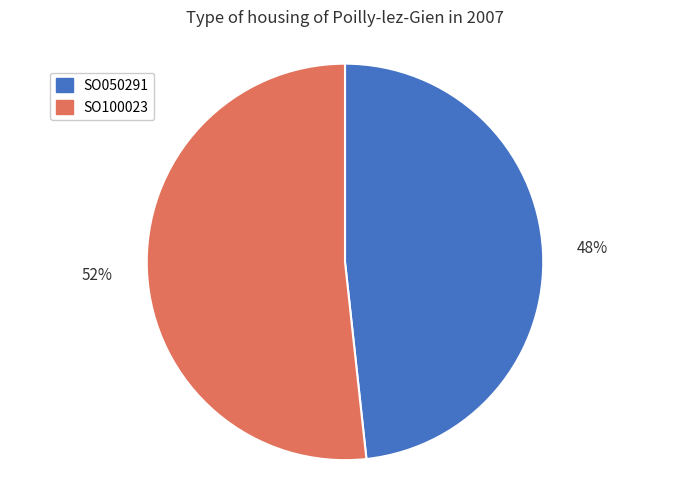

How many slices are in this pie chart?

2